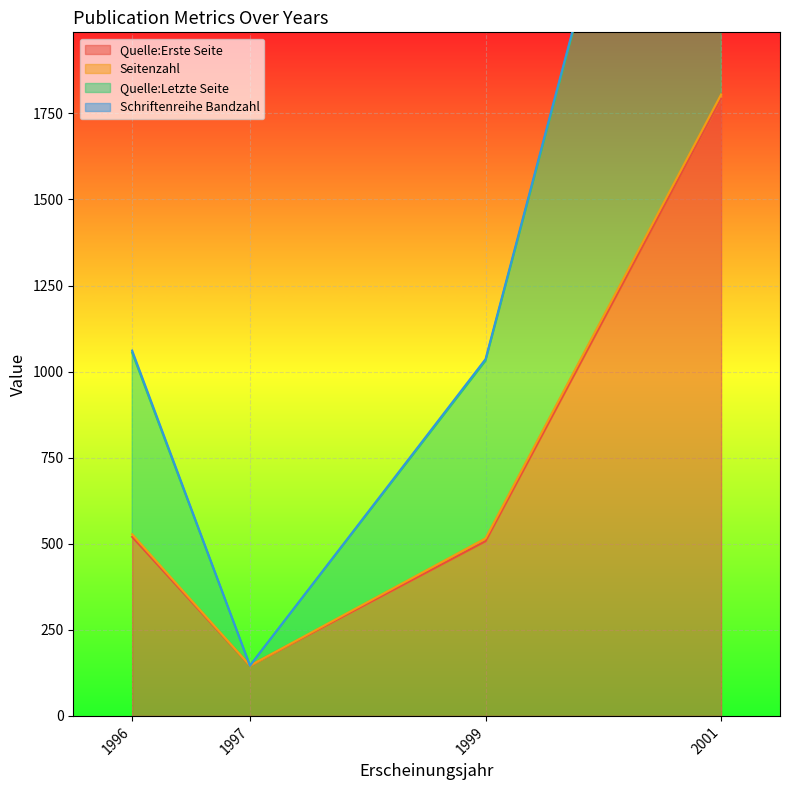

Between 1996 and 1999, which series saw the biggest shift?

Quelle:Letzte Seite